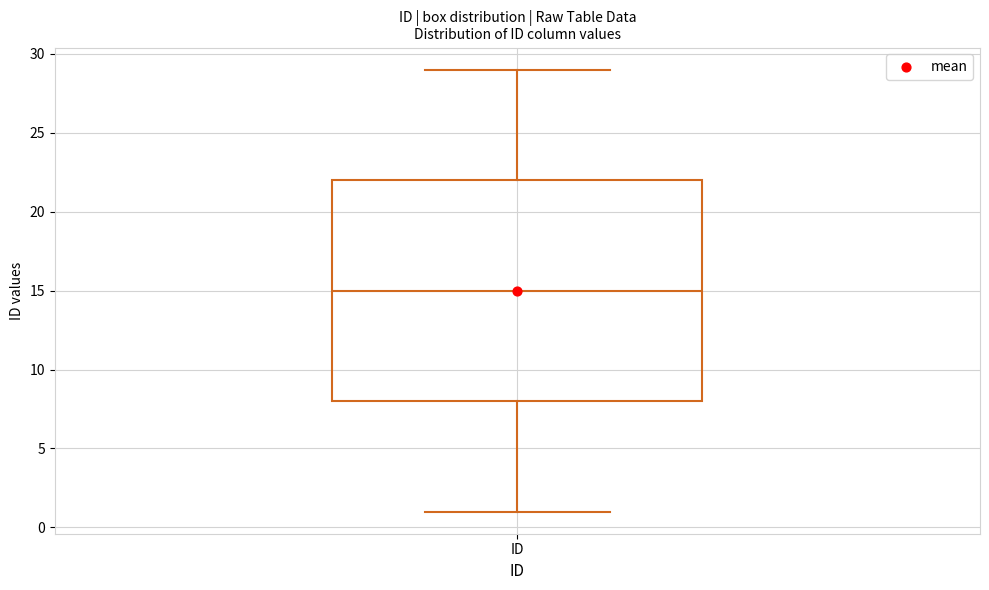

Where does the median line of the box for ID sit on the y-axis? The values are not printed on the chart, so give them approximately, as read against the axis.

15